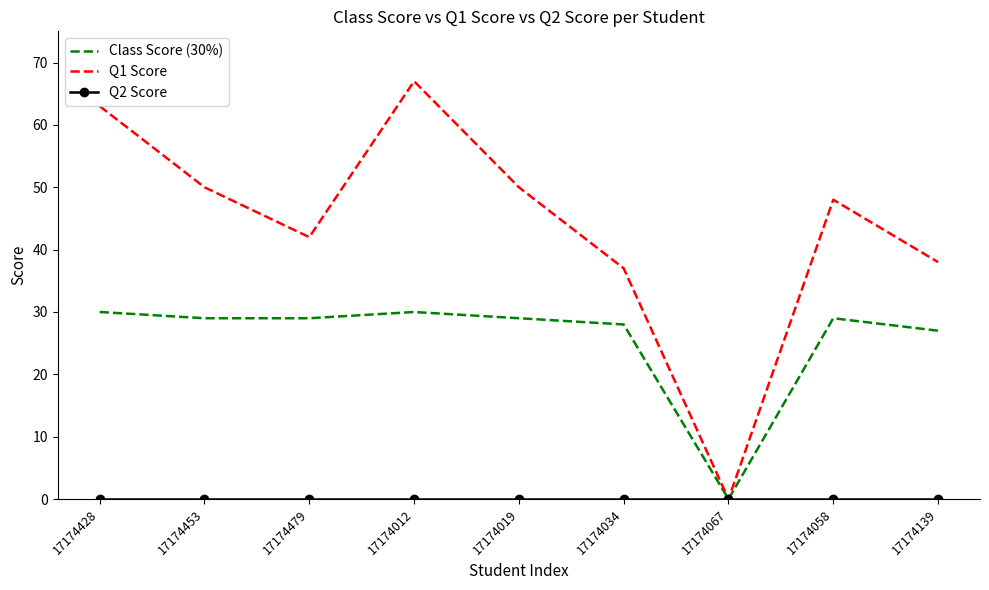

What is the difference between the highest and lowest values at 17174019?

50